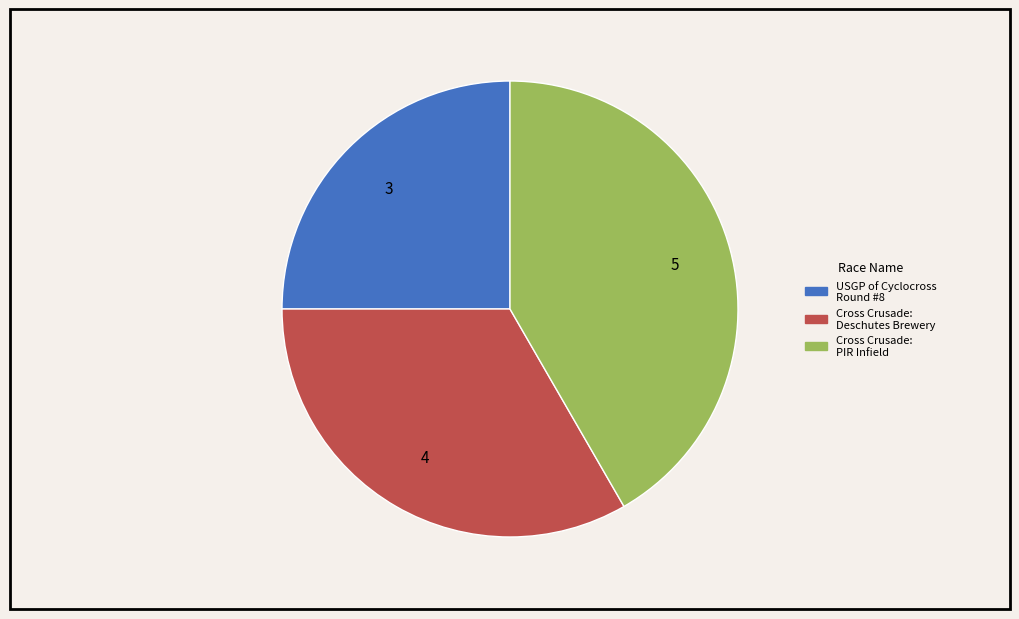

Count the number of slices in the pie.

3